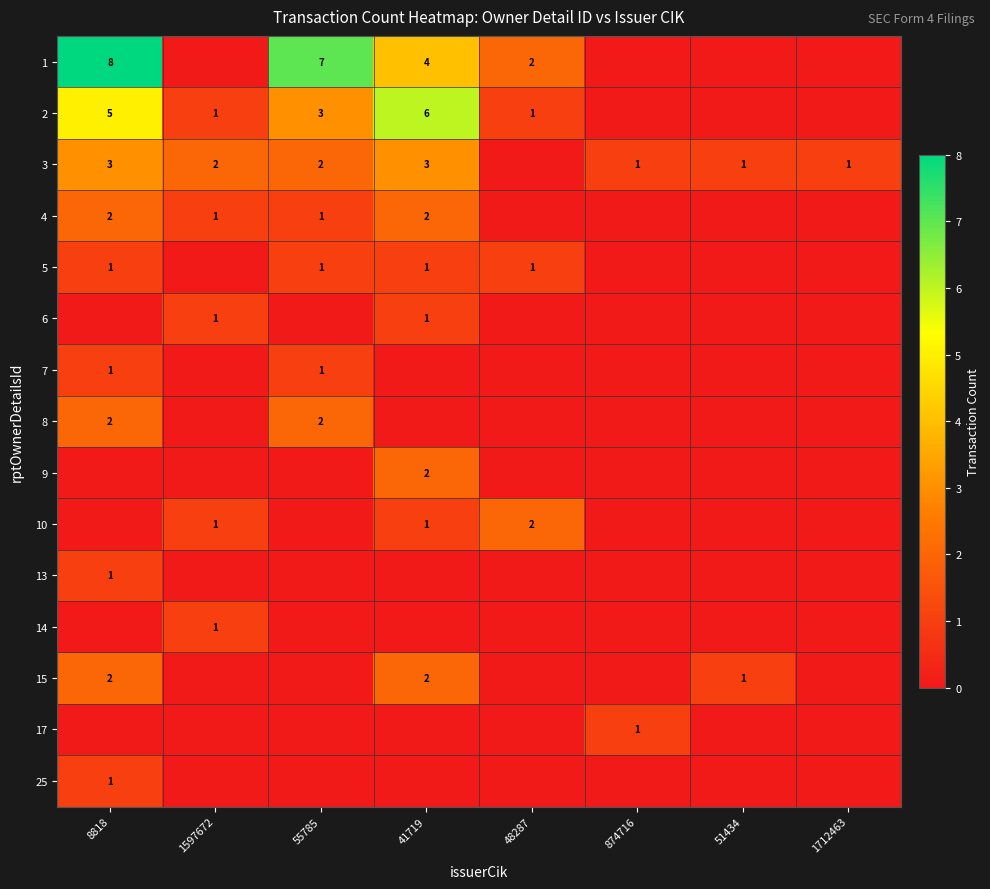

True or false: 7 has a value of 1 at 8818.

True